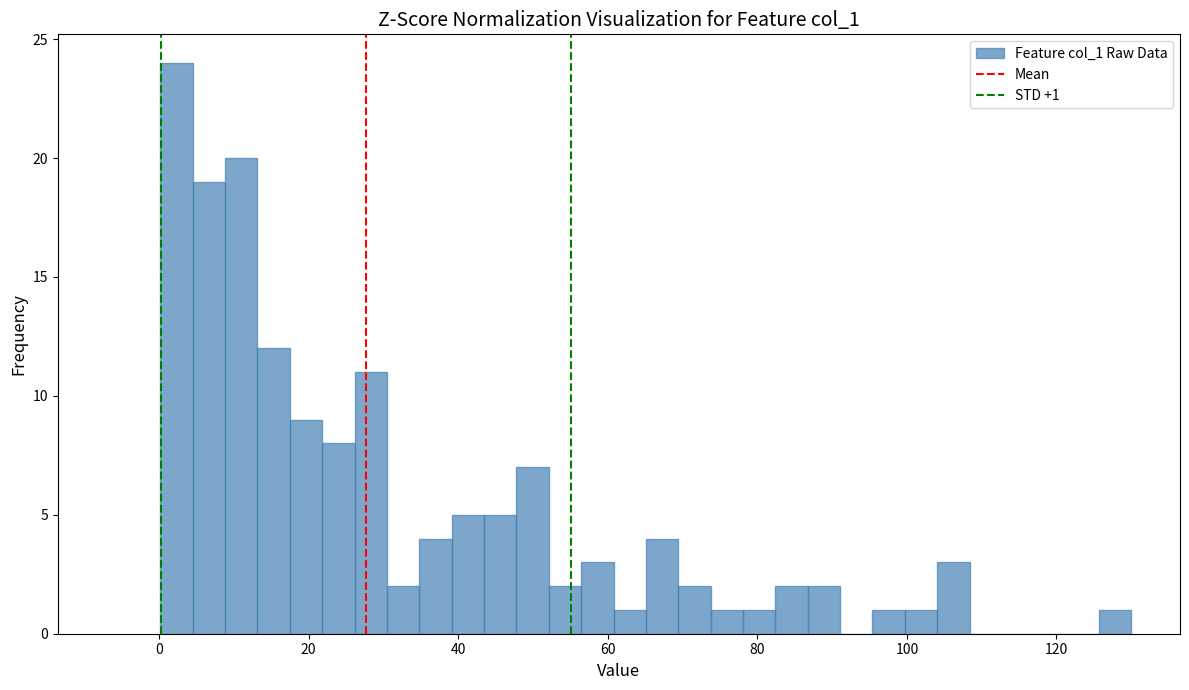

Around what value on the x-axis is the tallest bar? Give the approximate position of its centre, as read against the axis.

2